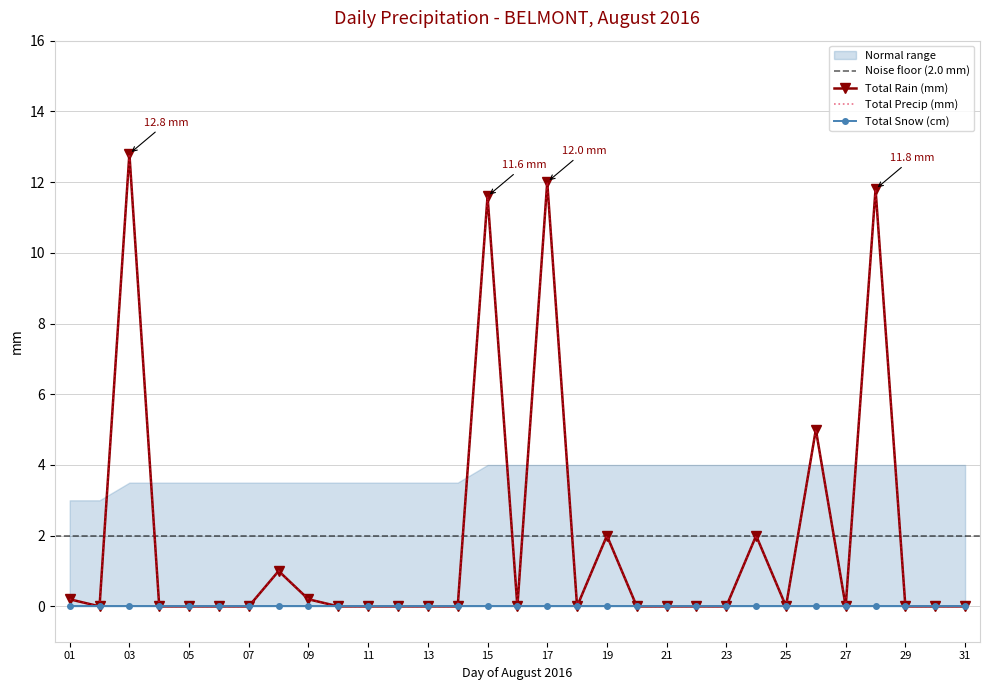

How many interior local valleys does the Total Rain (mm) series have?

5